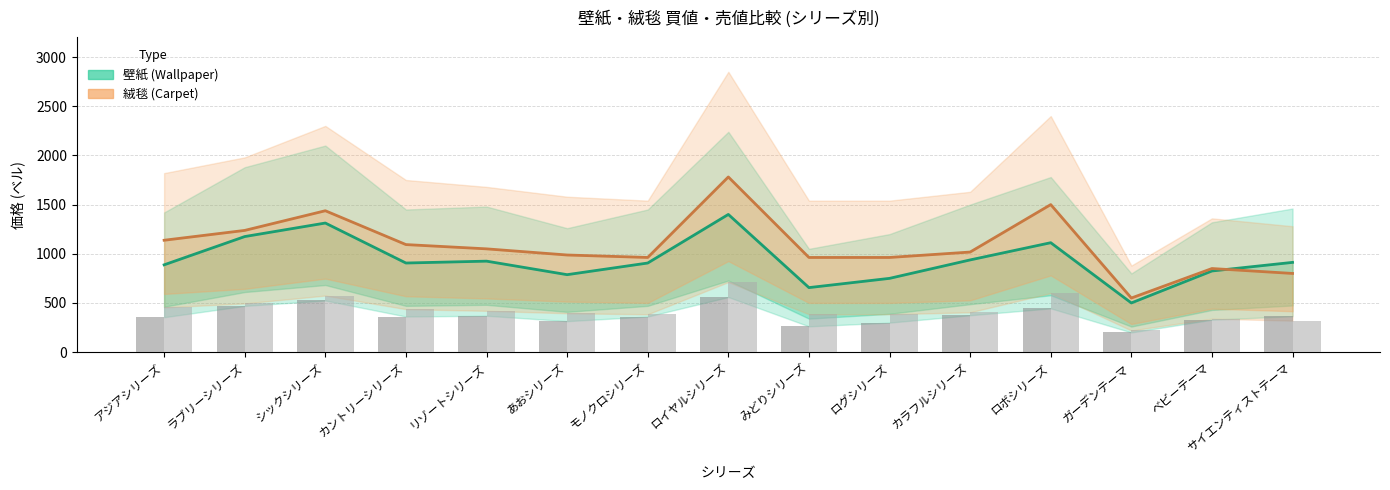

At which label does 壁紙売値 (Sell) first exceed 362?

ラブリーシリーズ